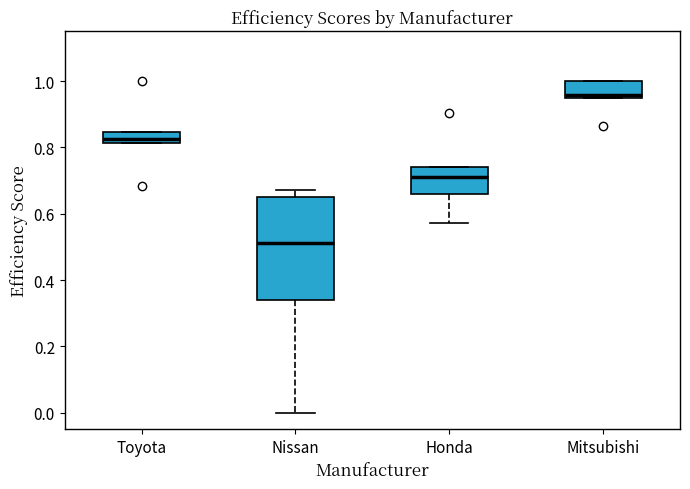

Which box's median line is the lowest?

Nissan